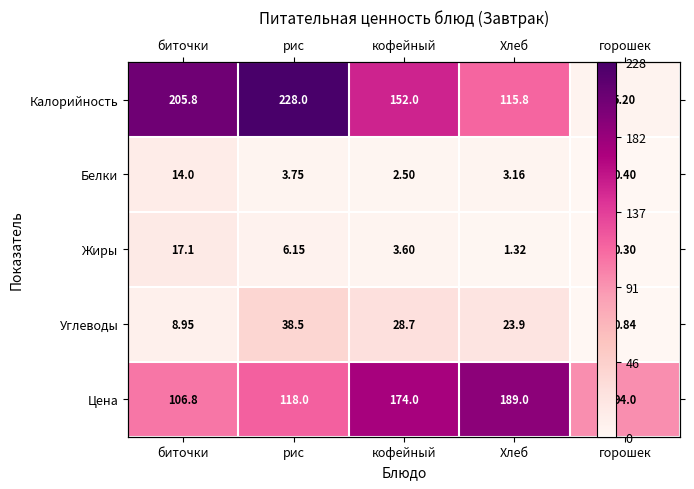

The value of Калорийность at кофейный is 251.9. True or false?

False